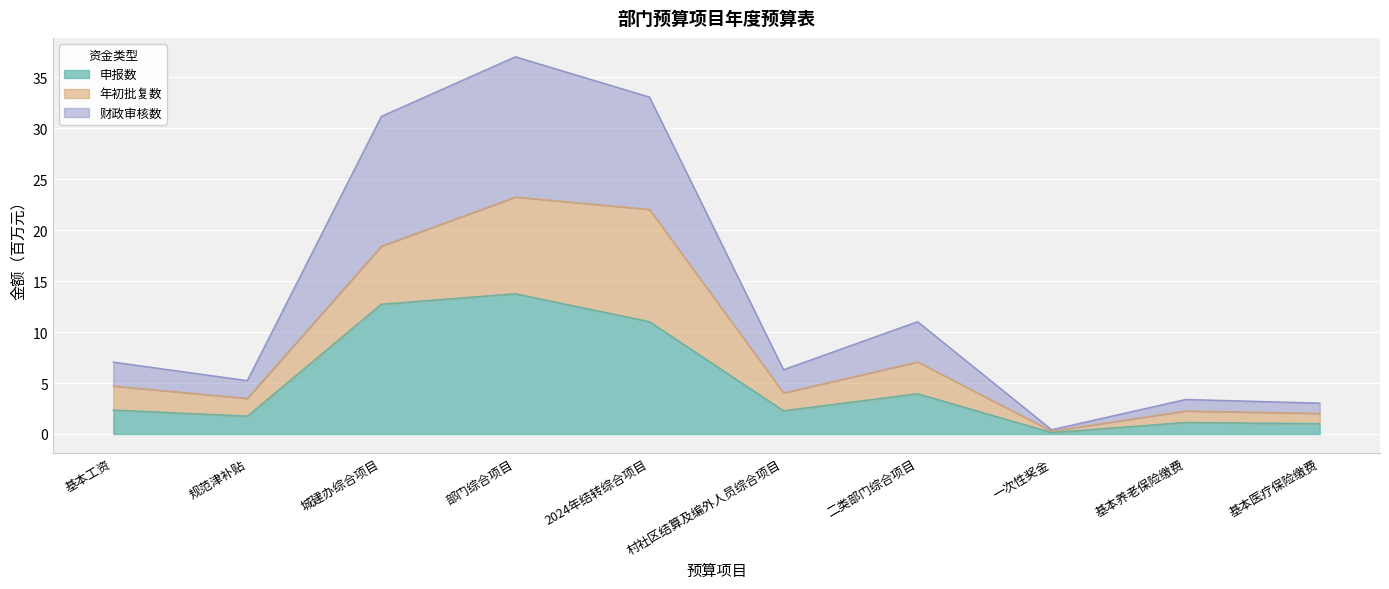

True or false: 财政审核数 and 申报数 cross at least once.

False